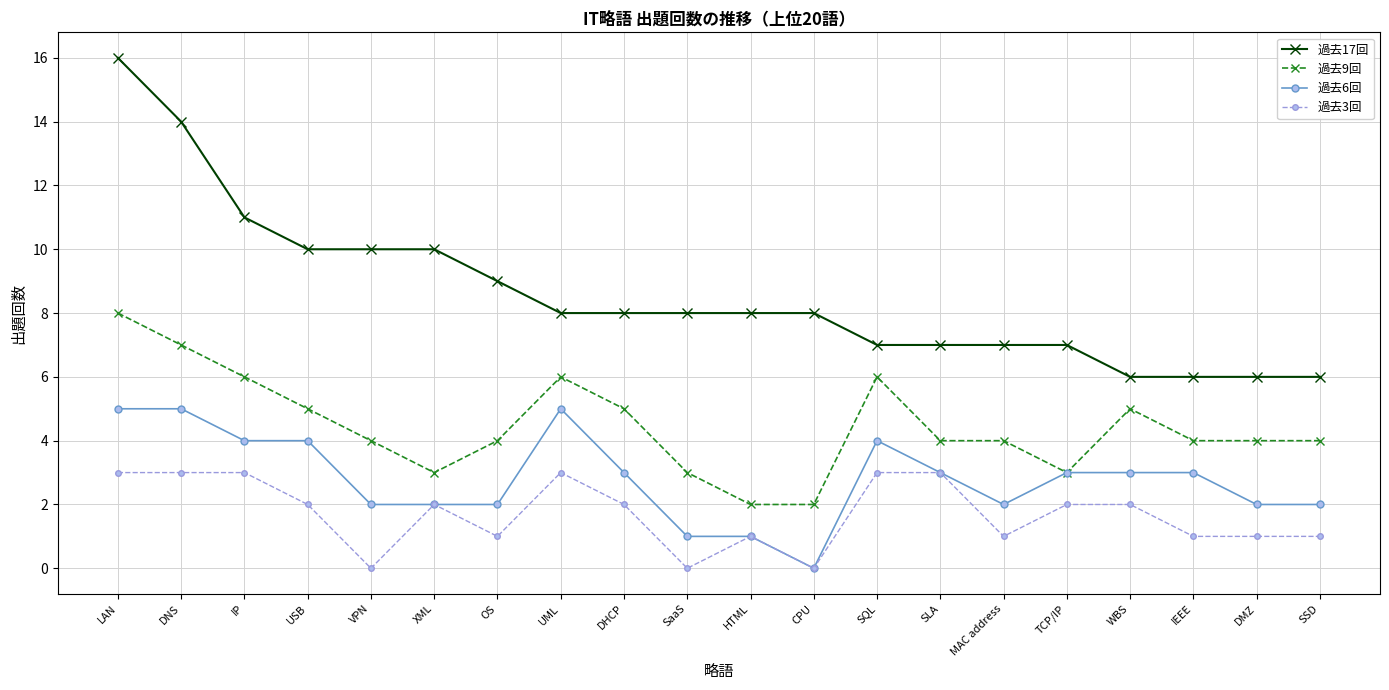

What is the difference between the 過去3回 values at DHCP and LAN?

1